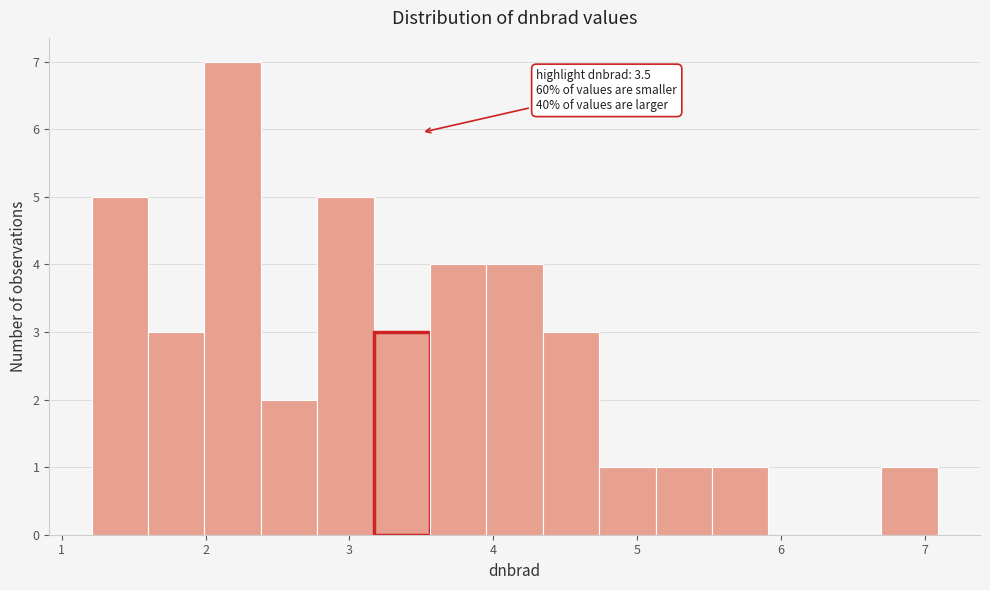

Around what value on the x-axis is the tallest bar? Give the approximate position of its centre, as read against the axis.

2.2